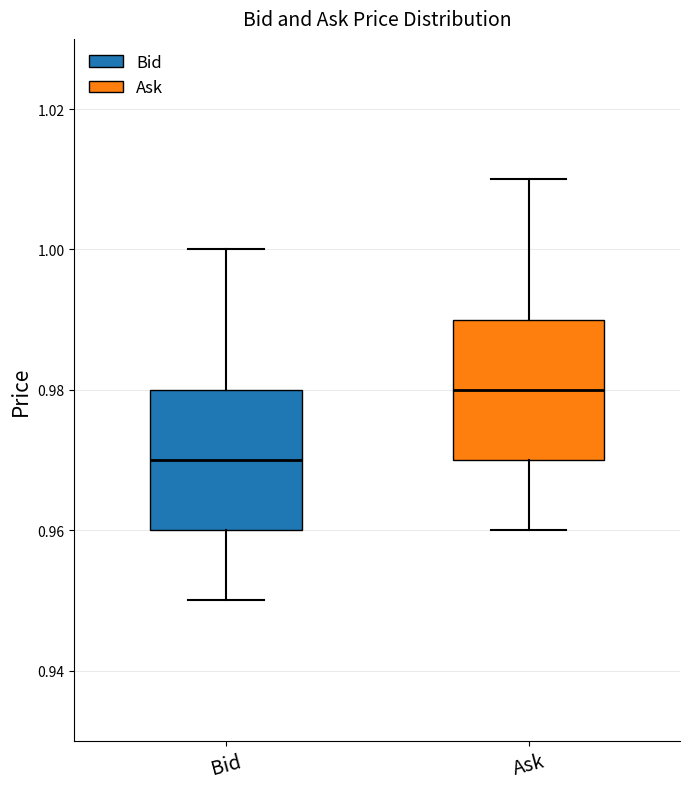

Reading left to right, read every box against the y-axis: the position of its median line, the range the box covers, and the ends of its whiskers. The values are not printed on the chart, so give them approximately, as read against the axis.

Bid: median 0.97, box 0.96 to 0.98, whiskers 0.95 to 1.00
Ask: median 0.98, box 0.97 to 0.99, whiskers 0.96 to 1.01